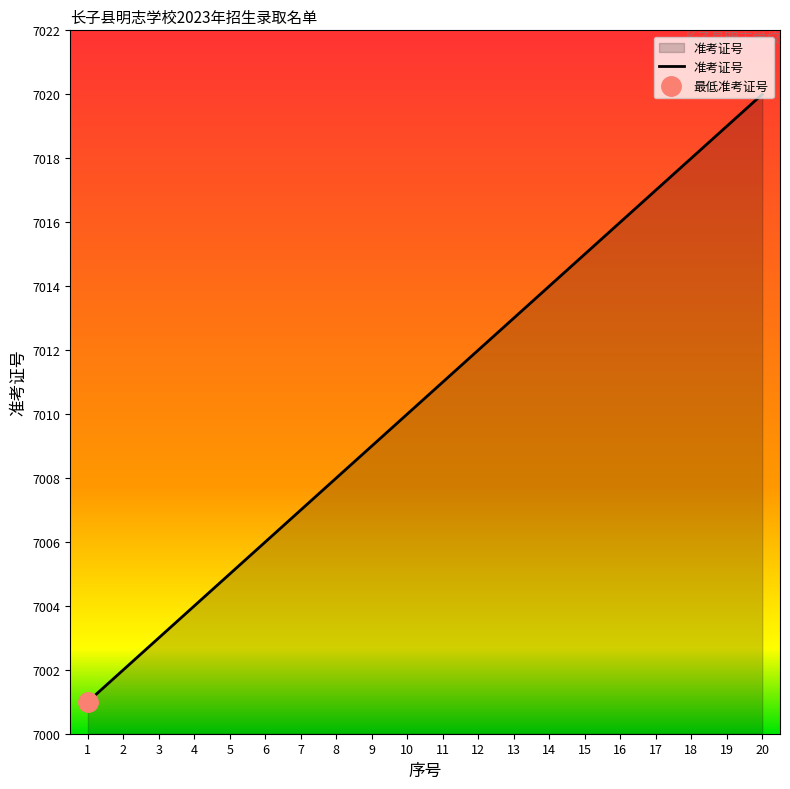

What is the difference between the values at 18 and 16?

2